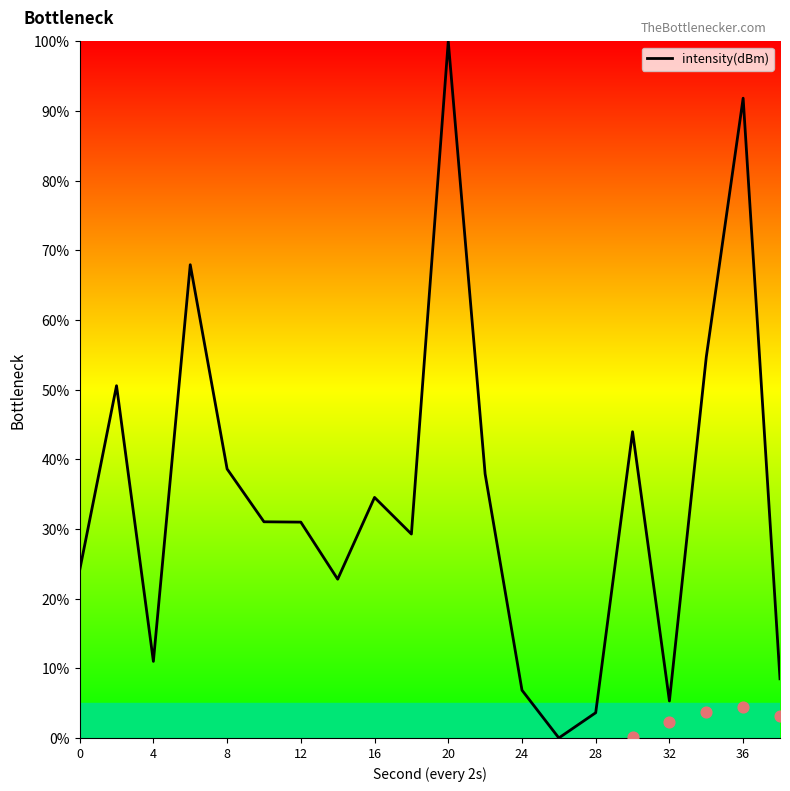

What is the ratio of the value at 17 to the value at 19?

6.4